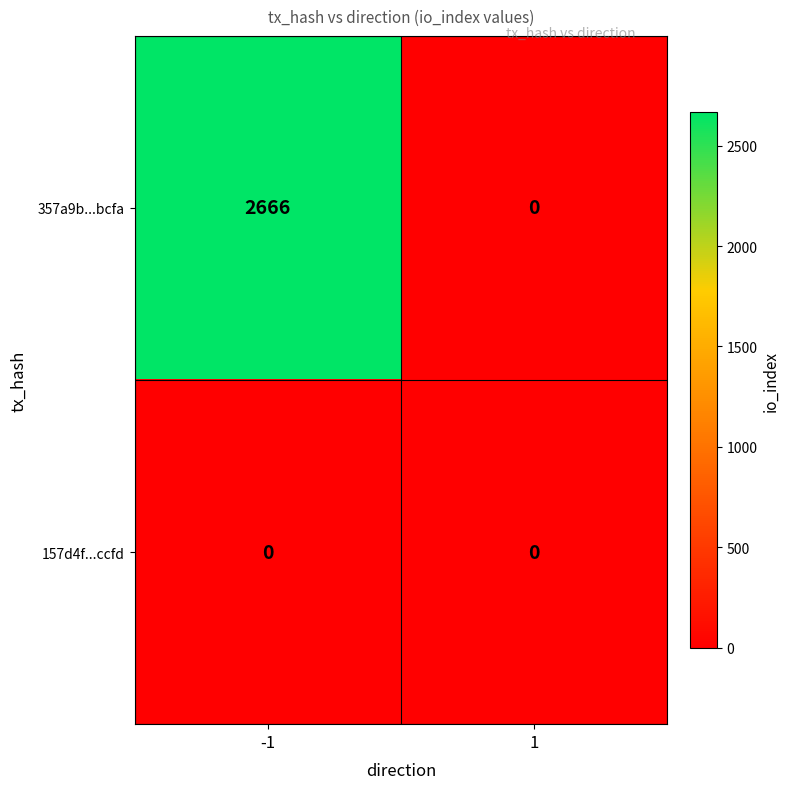

At how many categories does at least one series exceed 779?

1